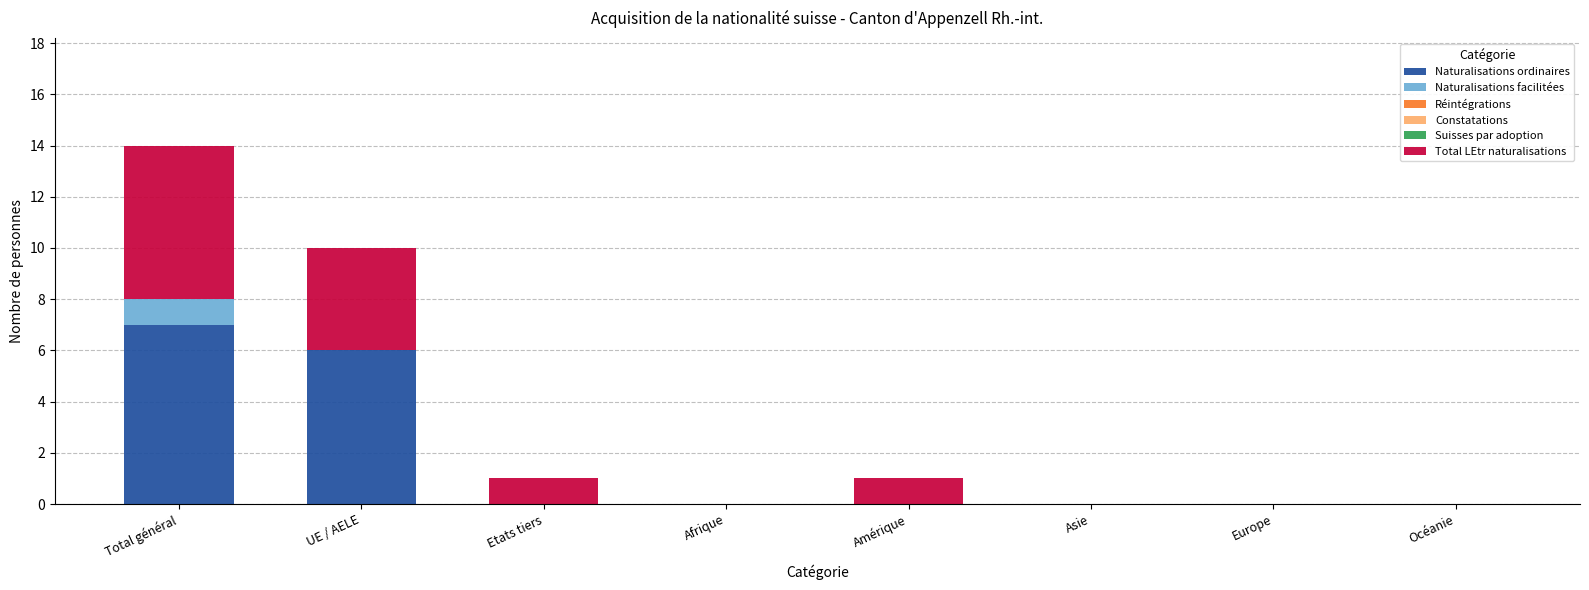

How many data points does each series have?

8